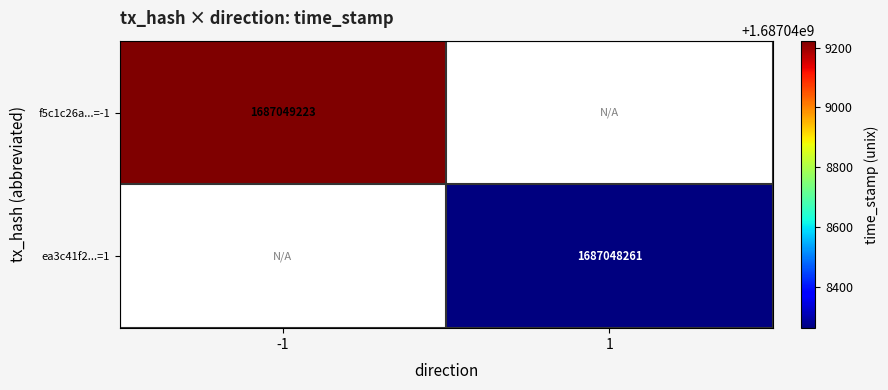

Which label corresponds to the largest value in the chart?

time_stamp